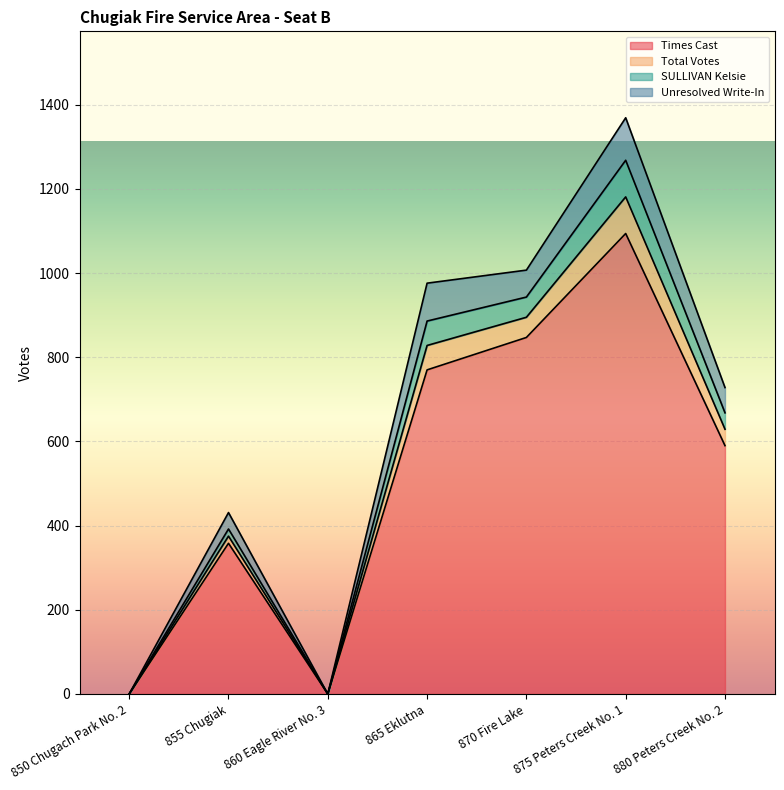

At which category does SULLIVAN Kelsie reach its first local peak?

855 Chugiak